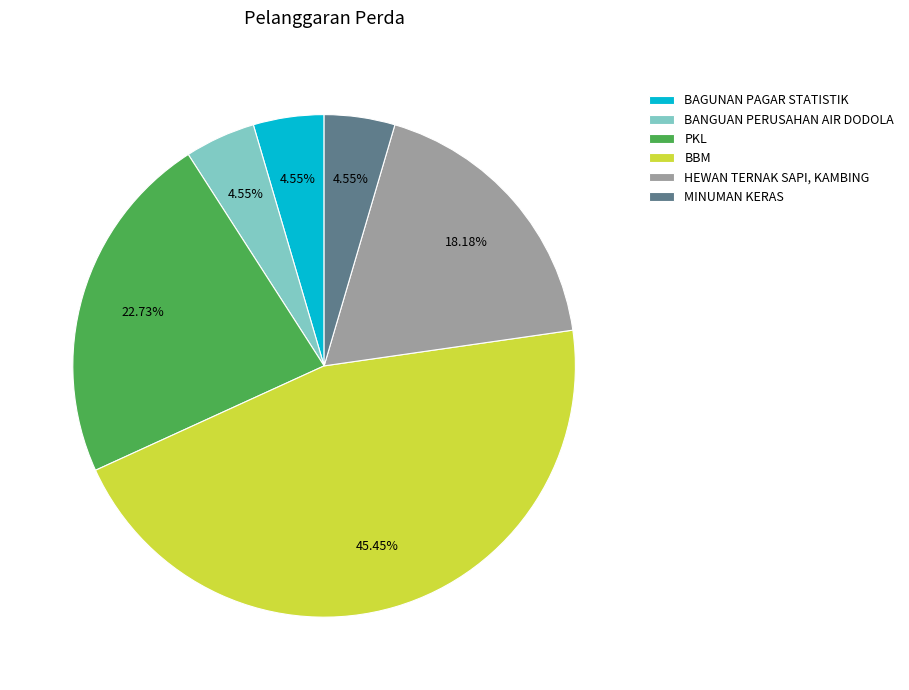

Combined, do BAGUNAN PAGAR STATISTIK and BANGUAN PERUSAHAN AIR DODOLA account for over 50%?

No